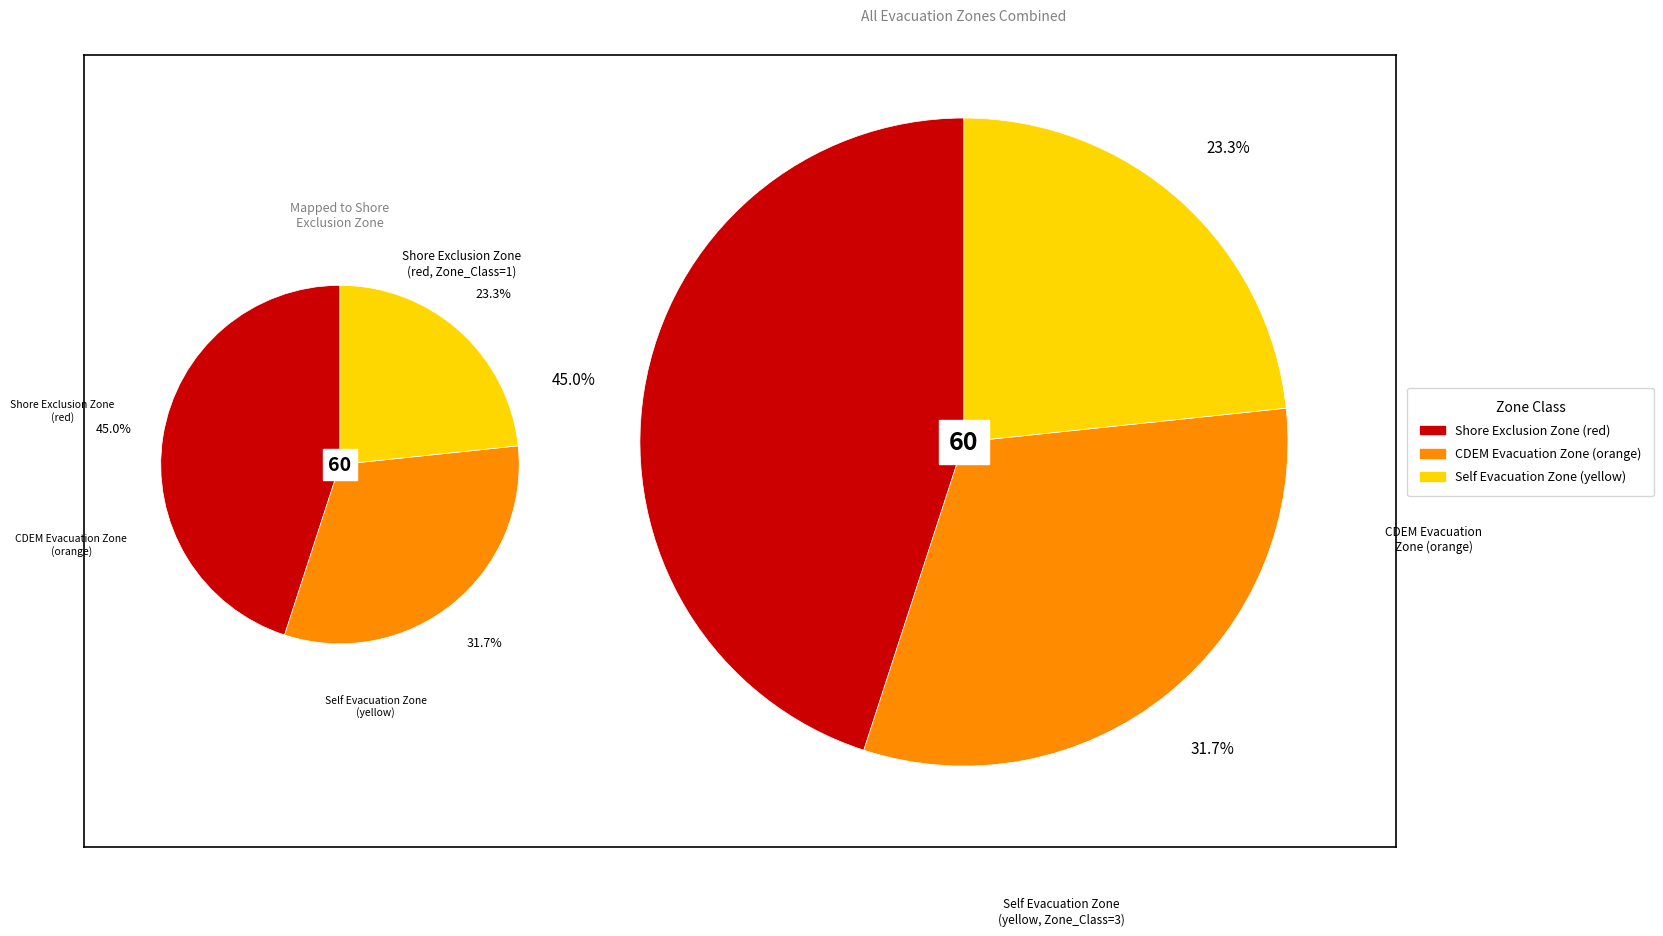

To the nearest percent, what is the average slice percentage?

33%